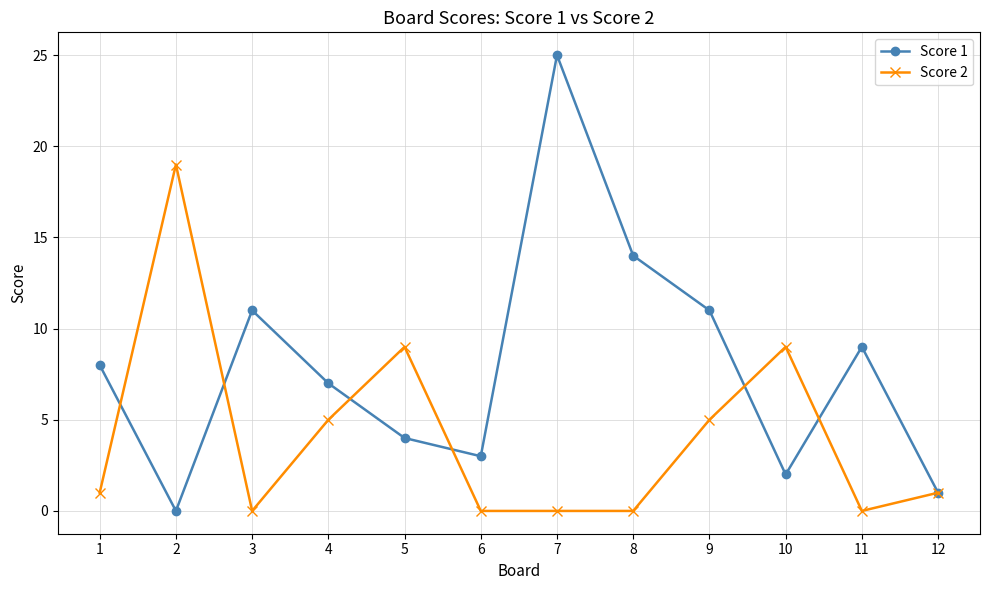

Reading right to left, what are all the values shown in this chart?

Score 1: 1	9	2	11	14	25	3	4	7	11	0	8
Score 2: 1	0	9	5	0	0	0	9	5	0	19	1